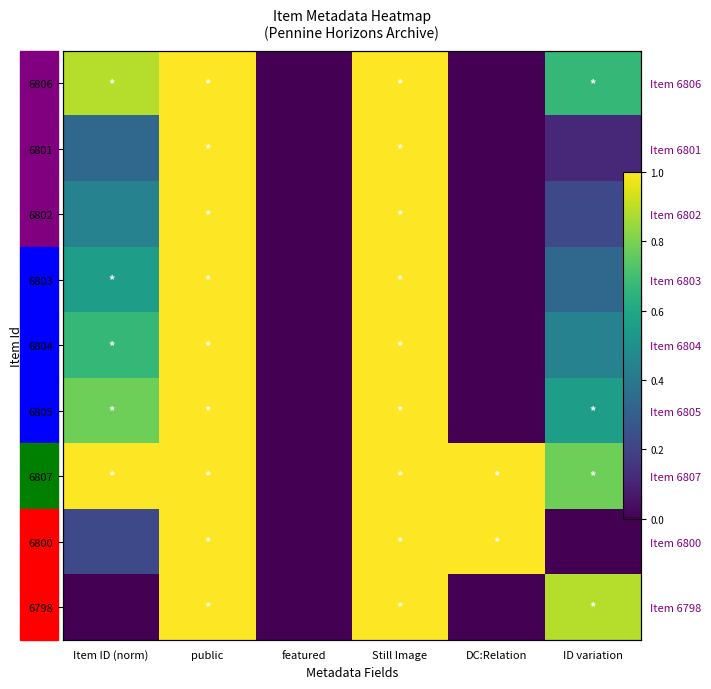

What is the average value of the 6801 series?

0.4